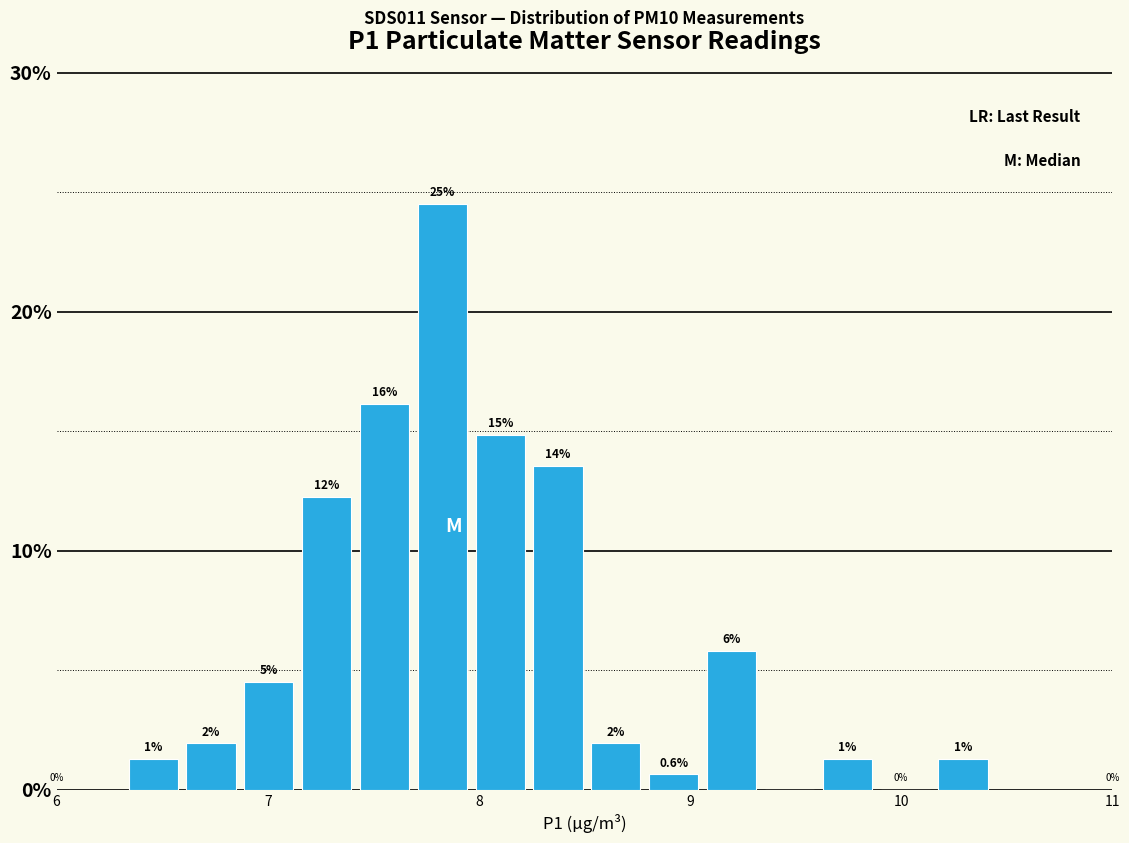

Around what value on the x-axis is the tallest bar? Give the approximate position of its centre, as read against the axis.

7.8